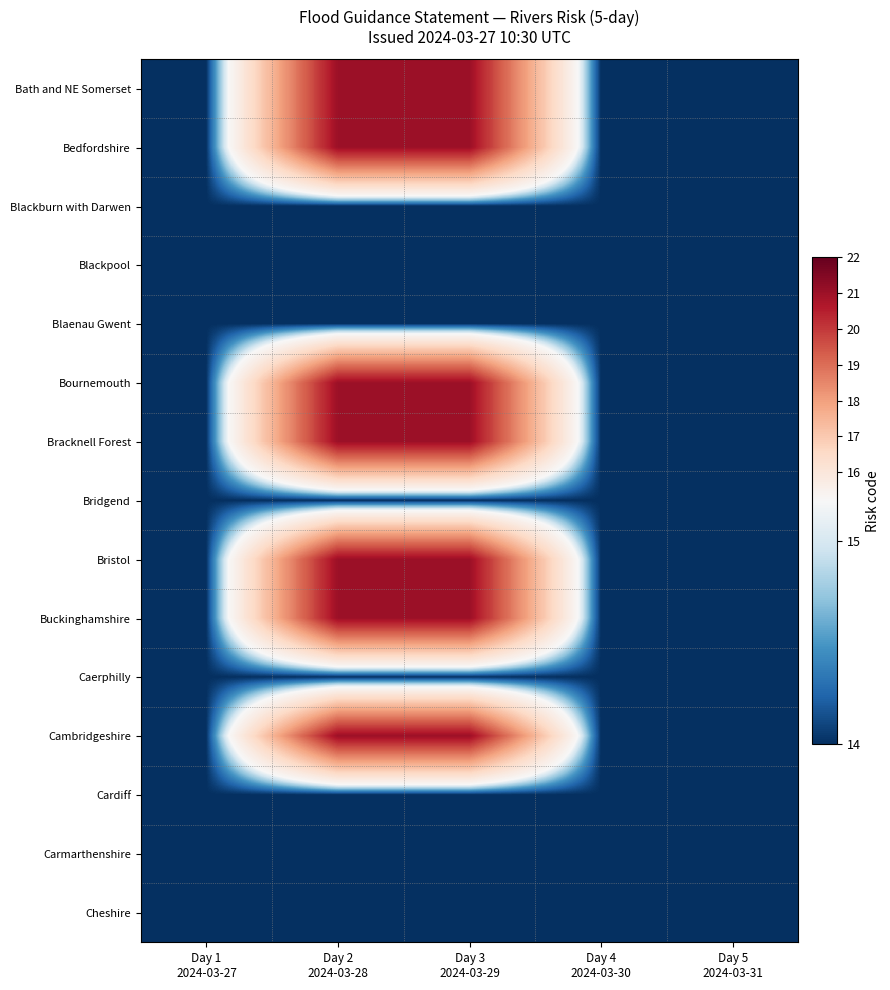

Reading right to left, extract all data points from this chart.

Bath and NE Somerset: Day 5
2024-03-31=14	Day 4
2024-03-30=14	Day 3
2024-03-29=21	Day 2
2024-03-28=21	Day 1
2024-03-27=14
Bedfordshire: Day 5
2024-03-31=14	Day 4
2024-03-30=14	Day 3
2024-03-29=21	Day 2
2024-03-28=21	Day 1
2024-03-27=14
Blackburn with Darwen: Day 5
2024-03-31=14	Day 4
2024-03-30=14	Day 3
2024-03-29=14	Day 2
2024-03-28=14	Day 1
2024-03-27=14
Blackpool: Day 5
2024-03-31=14	Day 4
2024-03-30=14	Day 3
2024-03-29=14	Day 2
2024-03-28=14	Day 1
2024-03-27=14
Blaenau Gwent: Day 5
2024-03-31=14	Day 4
2024-03-30=14	Day 3
2024-03-29=14	Day 2
2024-03-28=14	Day 1
2024-03-27=14
Bournemouth: Day 5
2024-03-31=14	Day 4
2024-03-30=14	Day 3
2024-03-29=21	Day 2
2024-03-28=21	Day 1
2024-03-27=14
Bracknell Forest: Day 5
2024-03-31=14	Day 4
2024-03-30=14	Day 3
2024-03-29=21	Day 2
2024-03-28=21	Day 1
2024-03-27=14
Bridgend: Day 5
2024-03-31=14	Day 4
2024-03-30=14	Day 3
2024-03-29=14	Day 2
2024-03-28=14	Day 1
2024-03-27=14
Bristol: Day 5
2024-03-31=14	Day 4
2024-03-30=14	Day 3
2024-03-29=21	Day 2
2024-03-28=21	Day 1
2024-03-27=14
Buckinghamshire: Day 5
2024-03-31=14	Day 4
2024-03-30=14	Day 3
2024-03-29=21	Day 2
2024-03-28=21	Day 1
2024-03-27=14
Caerphilly: Day 5
2024-03-31=14	Day 4
2024-03-30=14	Day 3
2024-03-29=14	Day 2
2024-03-28=14	Day 1
2024-03-27=14
Cambridgeshire: Day 5
2024-03-31=14	Day 4
2024-03-30=14	Day 3
2024-03-29=21	Day 2
2024-03-28=21	Day 1
2024-03-27=14
Cardiff: Day 5
2024-03-31=14	Day 4
2024-03-30=14	Day 3
2024-03-29=14	Day 2
2024-03-28=14	Day 1
2024-03-27=14
Carmarthenshire: Day 5
2024-03-31=14	Day 4
2024-03-30=14	Day 3
2024-03-29=14	Day 2
2024-03-28=14	Day 1
2024-03-27=14
Cheshire: Day 5
2024-03-31=14	Day 4
2024-03-30=14	Day 3
2024-03-29=14	Day 2
2024-03-28=14	Day 1
2024-03-27=14